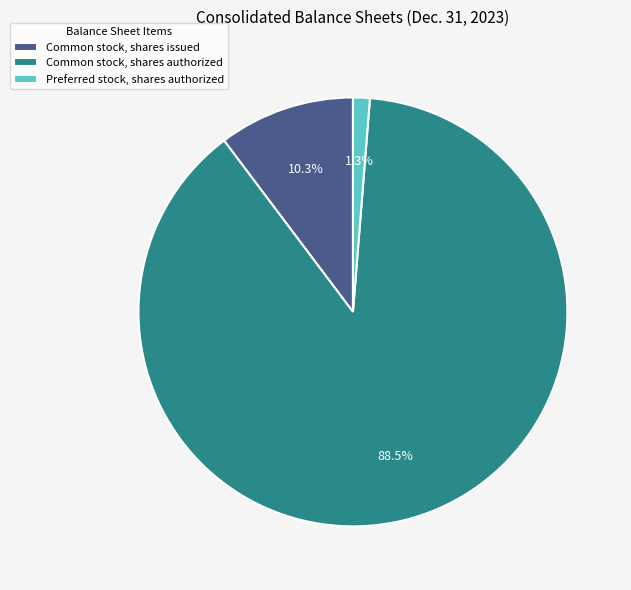

Does Common stock, shares authorized account for over 50% of the chart?

Yes